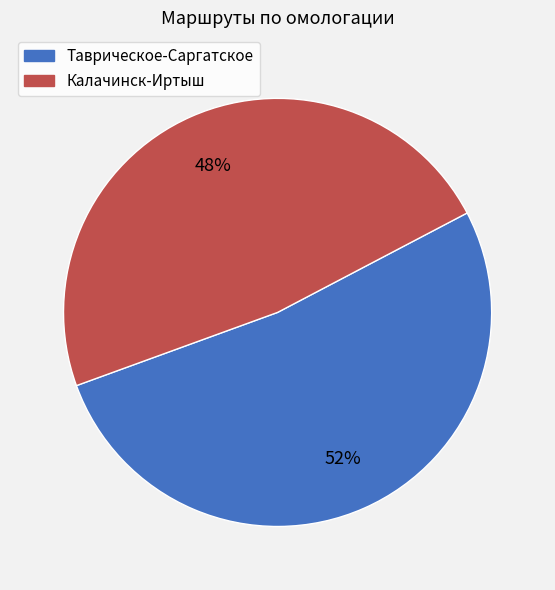

What is the ratio of the value at Калачинск-Иртыш to the value at Таврическое-Саргатское?

0.9